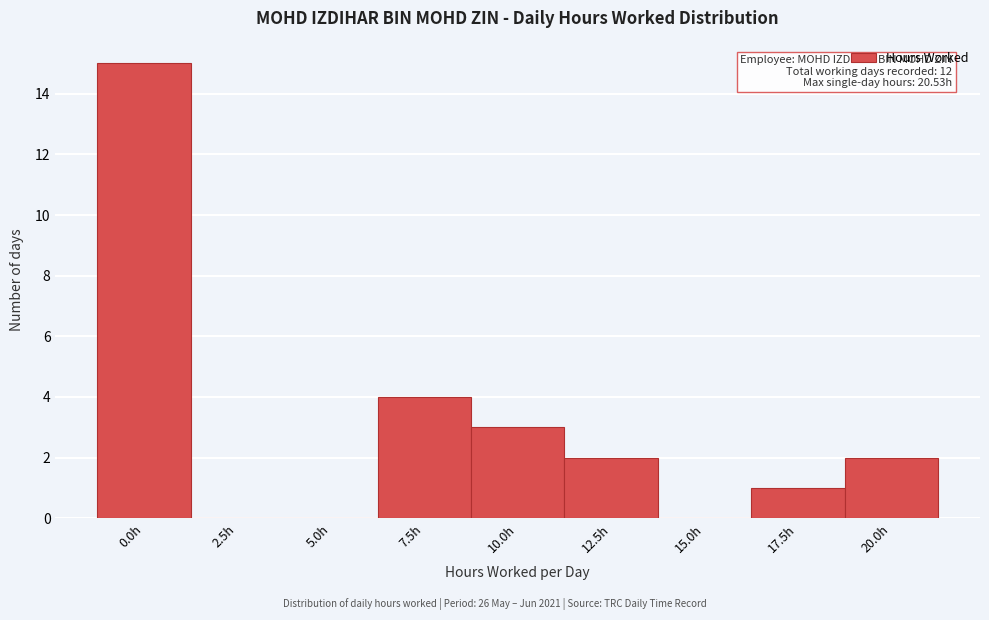

Reading right to left, what are all the values shown in this chart?

20.0h=2	17.5h=1	15.0h=0	12.5h=2	10.0h=3	7.5h=4	5.0h=0	2.5h=0	0.0h=15